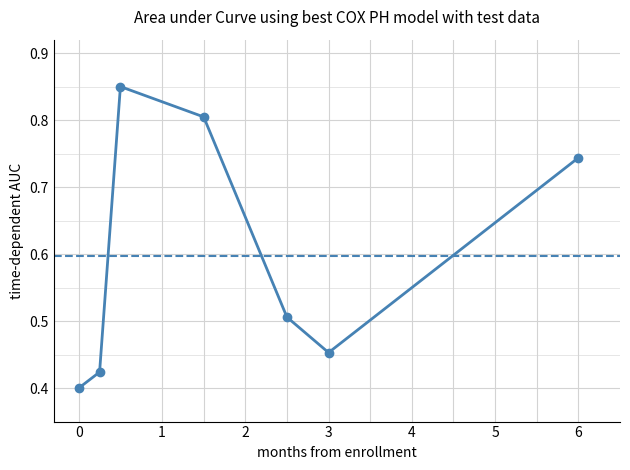

What is the average value?

0.6